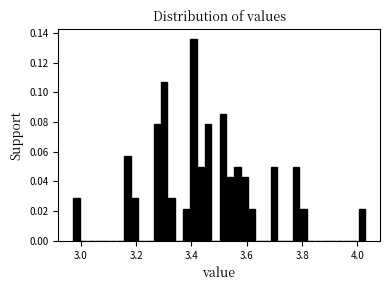

Read against the x-axis, roughly where is the centre of the tallest bar?

3.40